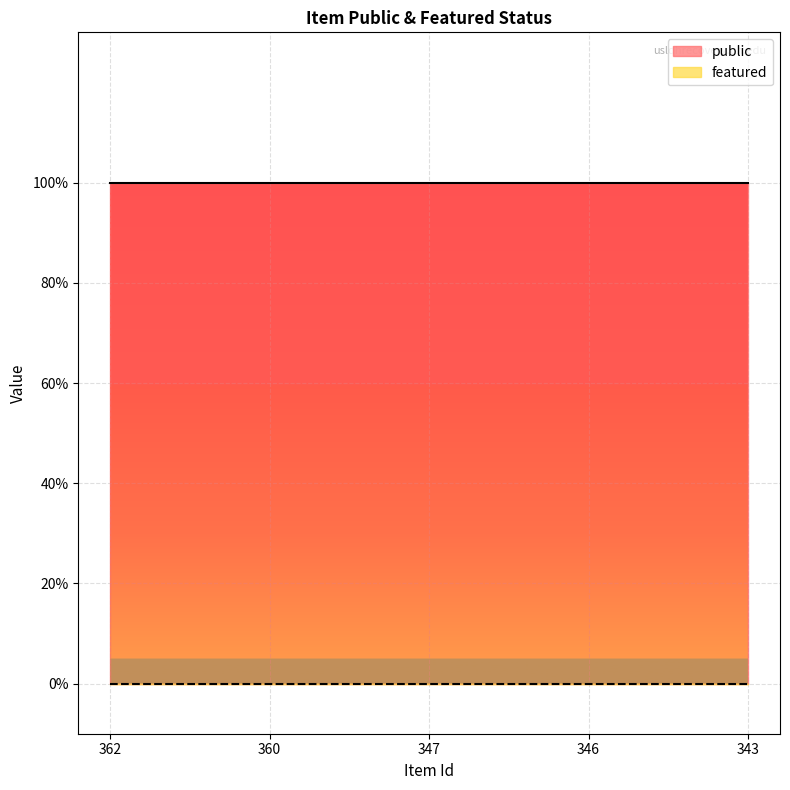

True or false: featured and public cross at least once.

False